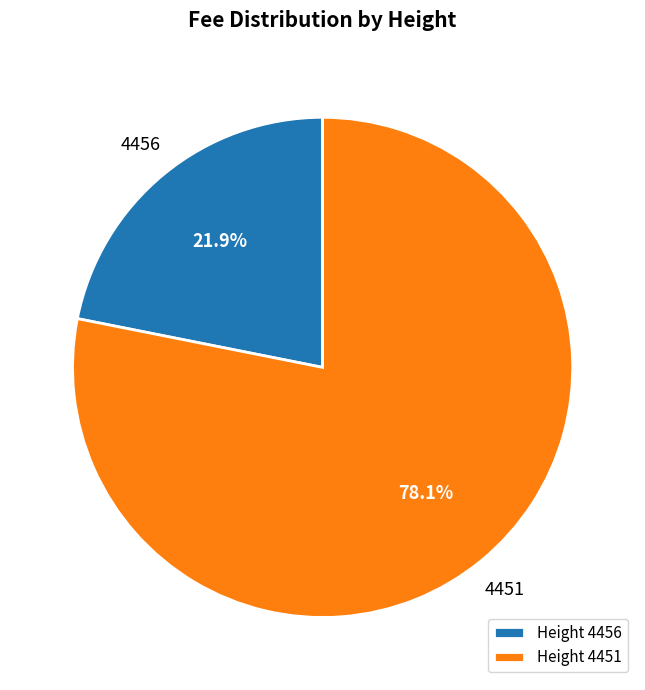

Between Height 4451 and Height 4456, which is larger?

Height 4451